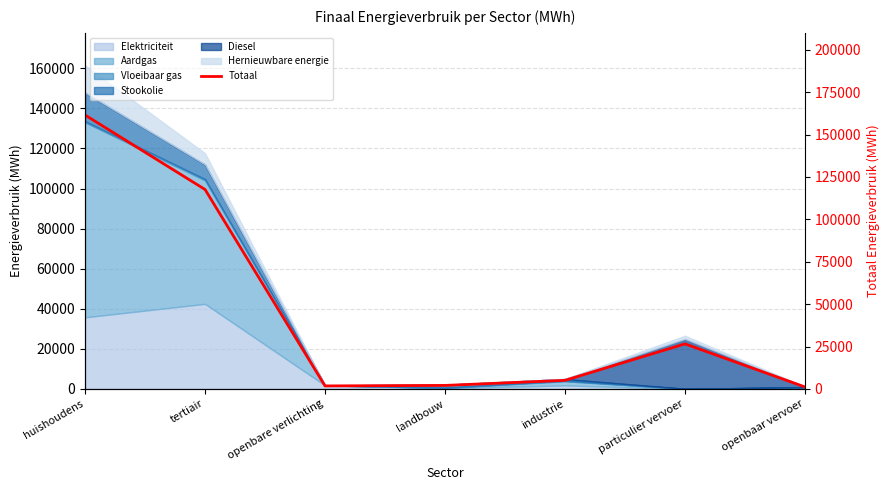

List the labels in order of value, largest first.

huishoudens, tertiair, particulier vervoer, industrie, landbouw, openbare verlichting, openbaar vervoer